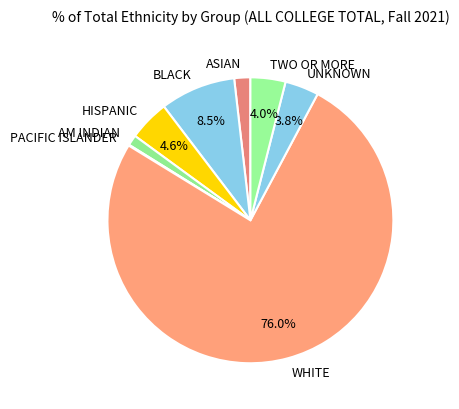

Which slice is the largest?

WHITE